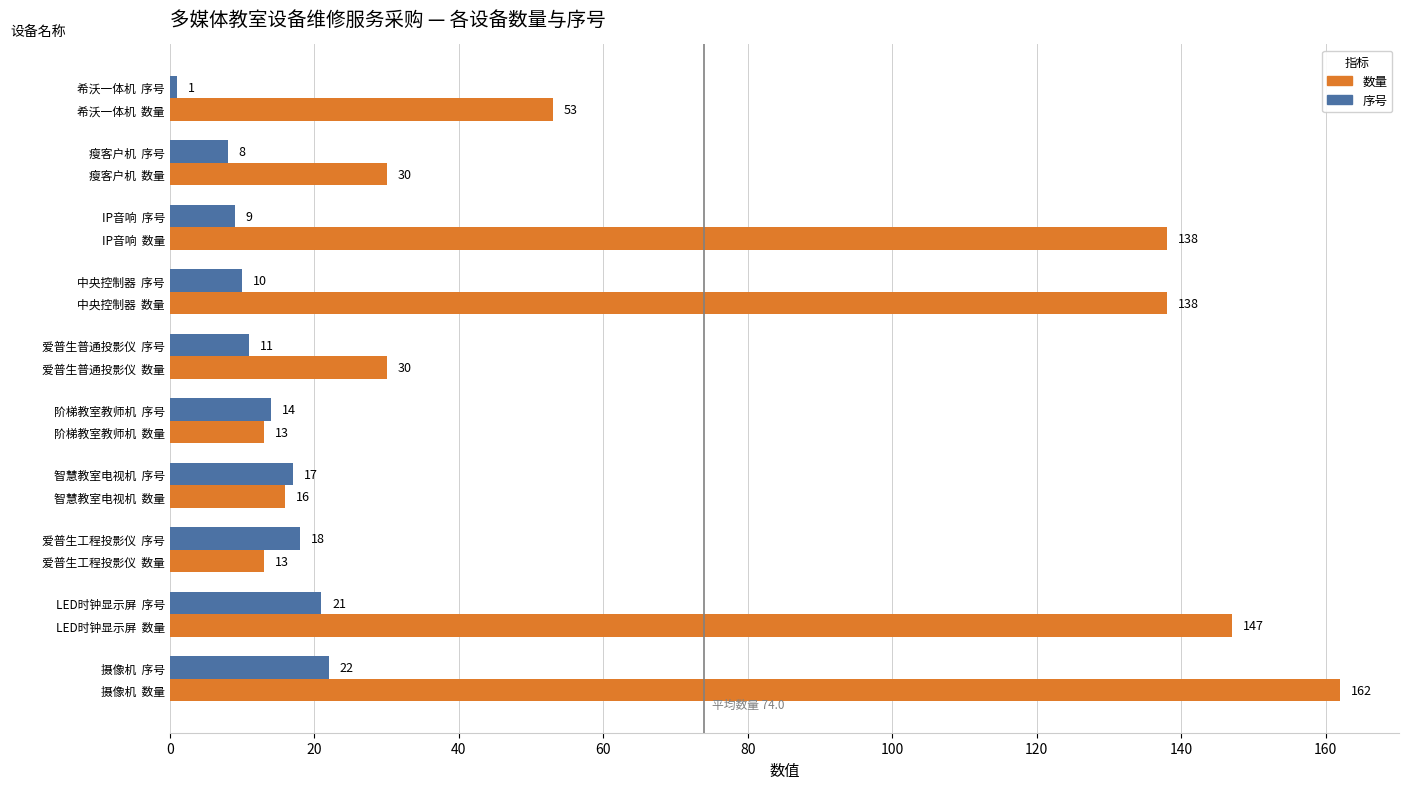

The 序号 series shows 11 at LED时钟显示屏  序号. True or false?

False